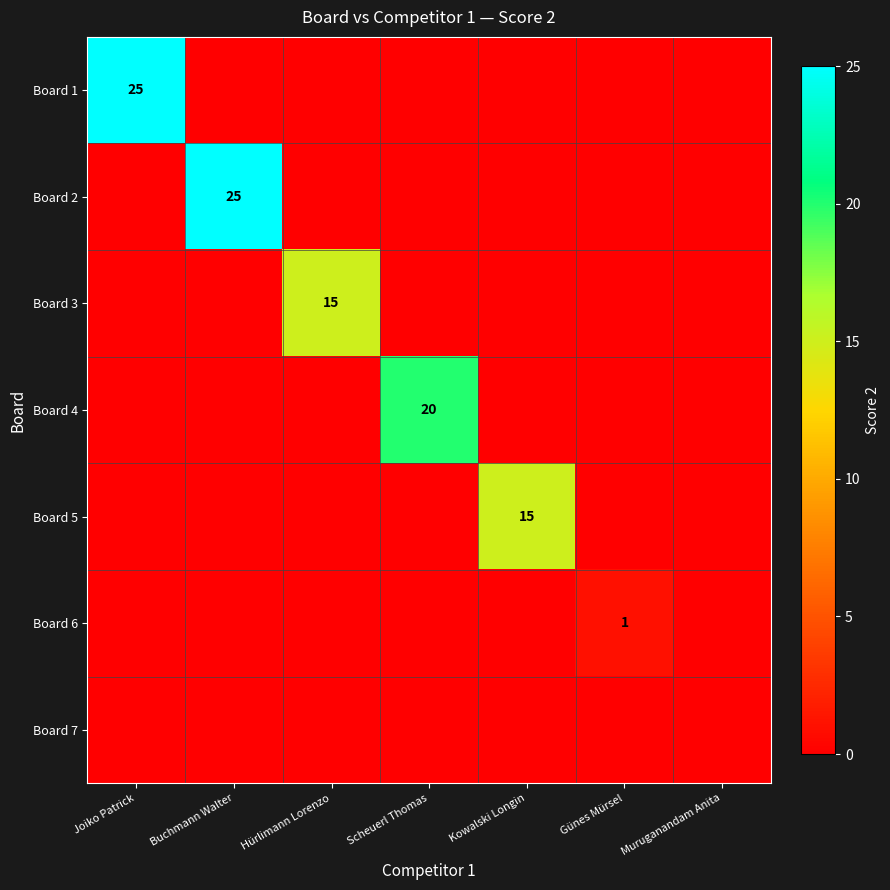

The value of Board 5 at Kowalski Longin is 15. True or false?

True